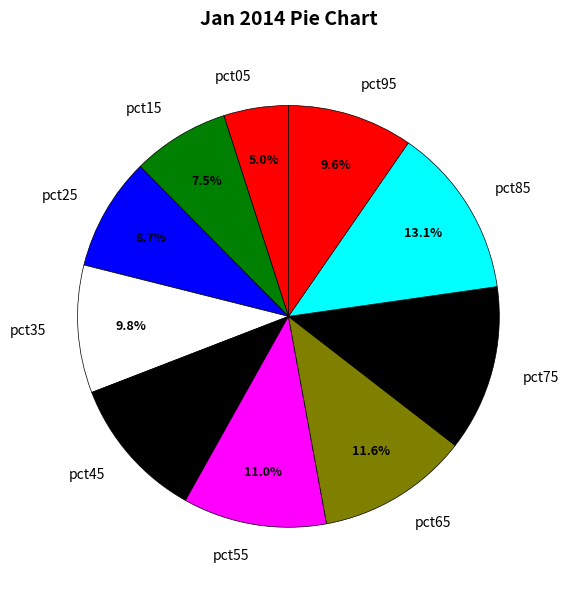

To the nearest percent, what percentage of the pie is pct55?

11%